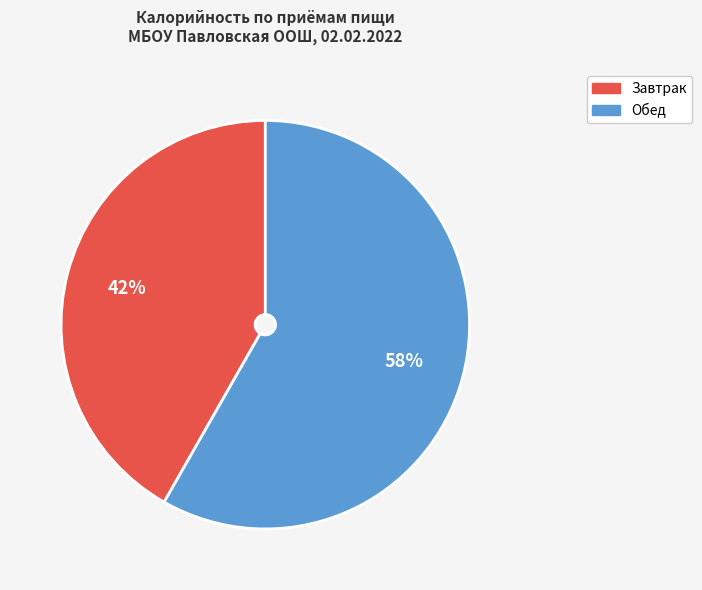

To the nearest percent, what is the combined percentage of Обед and Завтрак?

100%